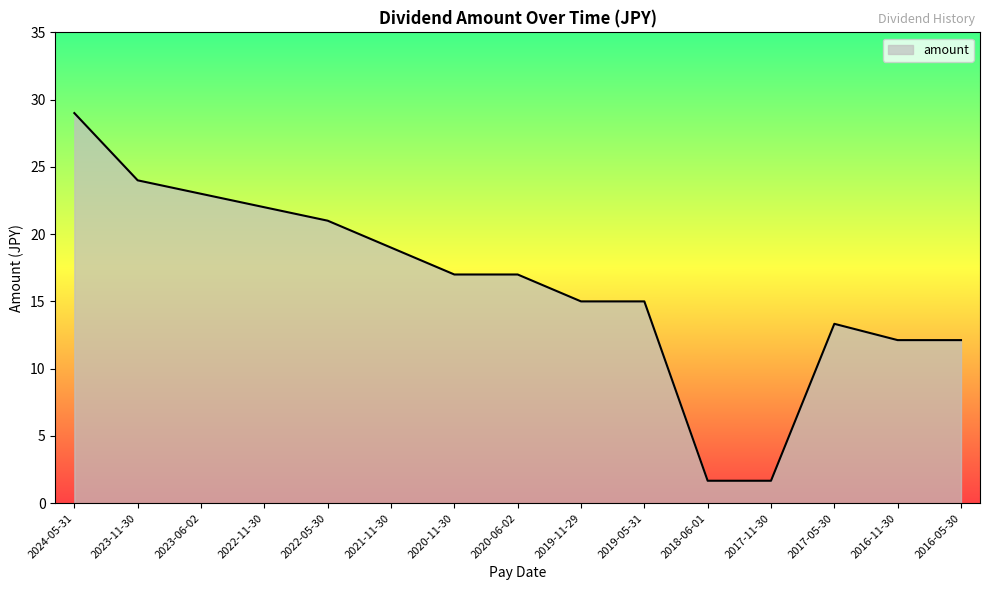

Which label corresponds to the largest value in the chart?

2024-05-31